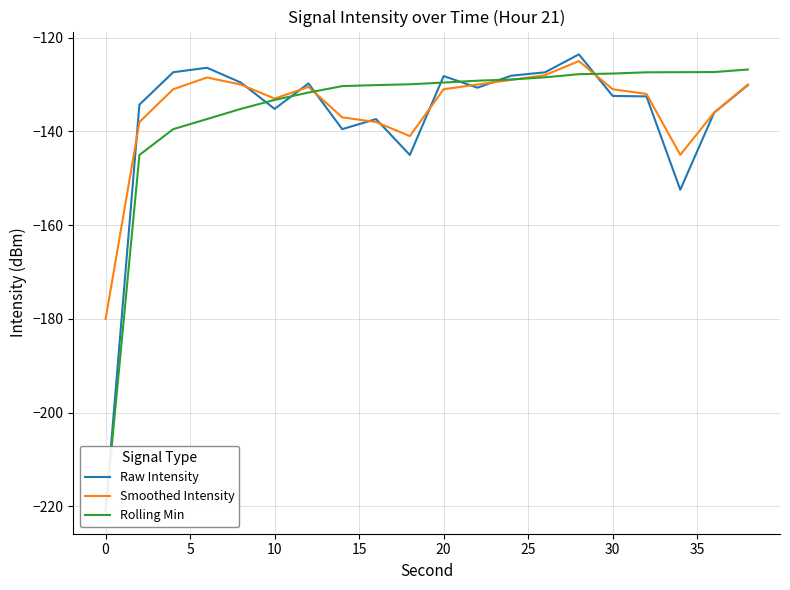

Is it true that Smoothed Intensity equals -258.1 at 0?

False